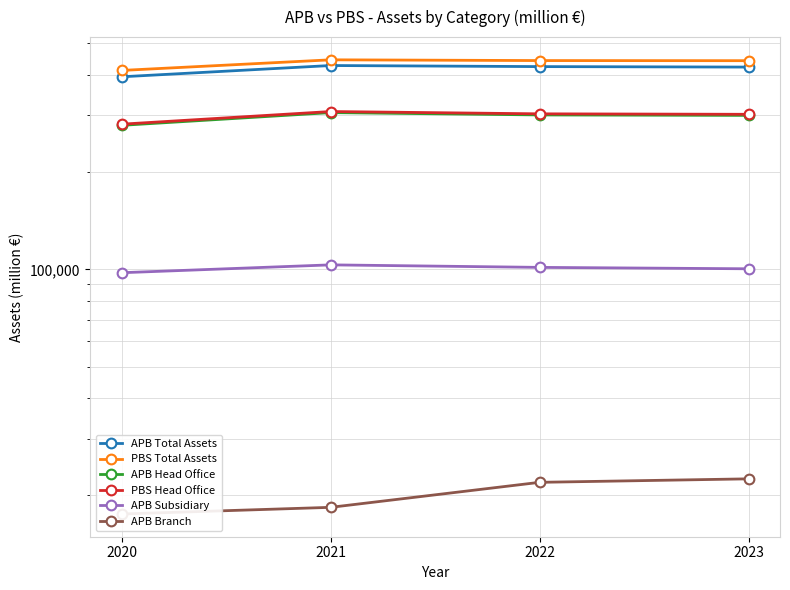

True or false: APB Total Assets and APB Branch cross at least once.

False